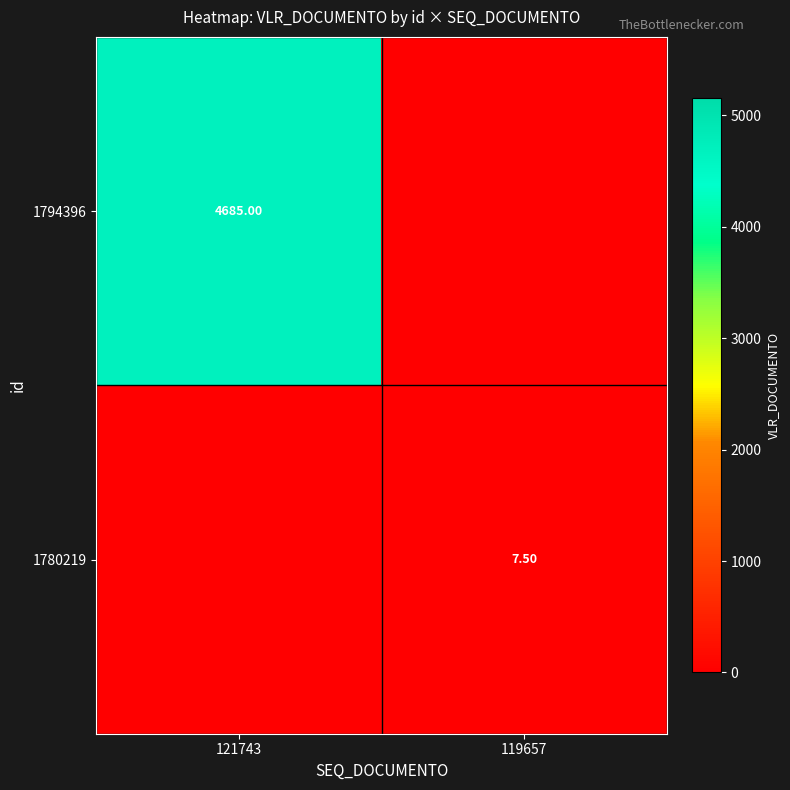

Is the value of 1794396 at 119657 greater than the value of 1780219 at 119657?

No